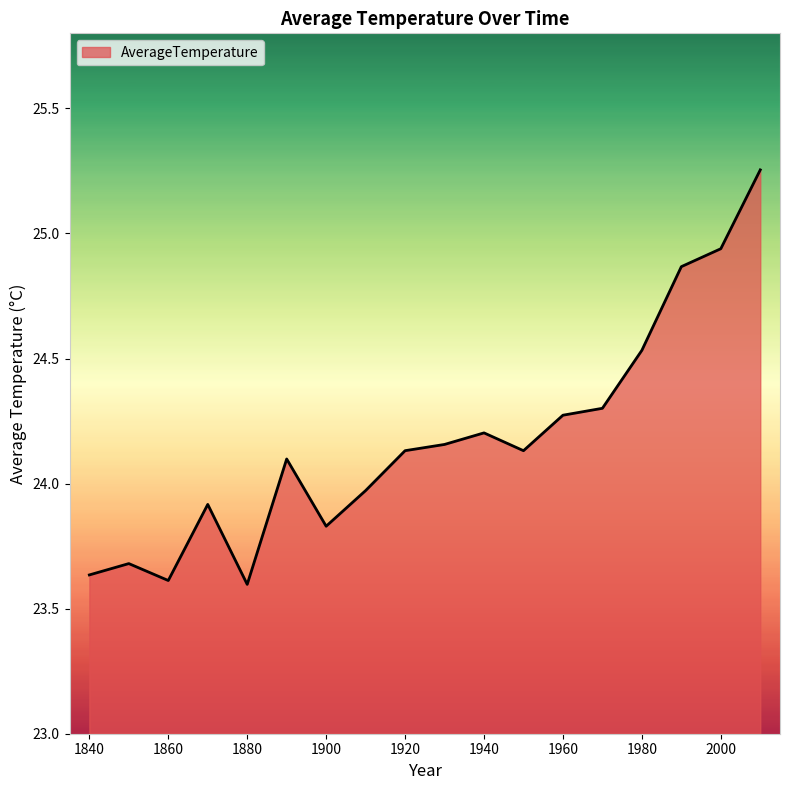

What is the difference between the maximum and minimum values?

1.7